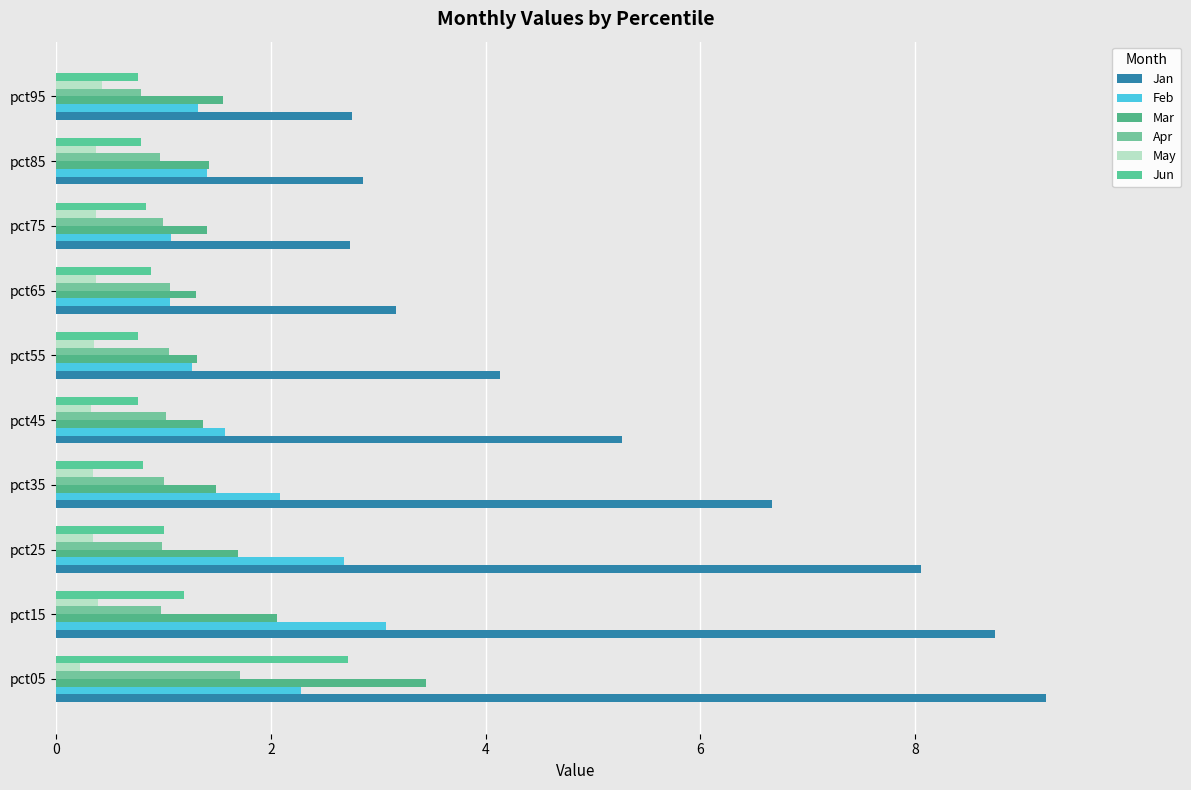

What is the minimum value shown in the chart?

0.2